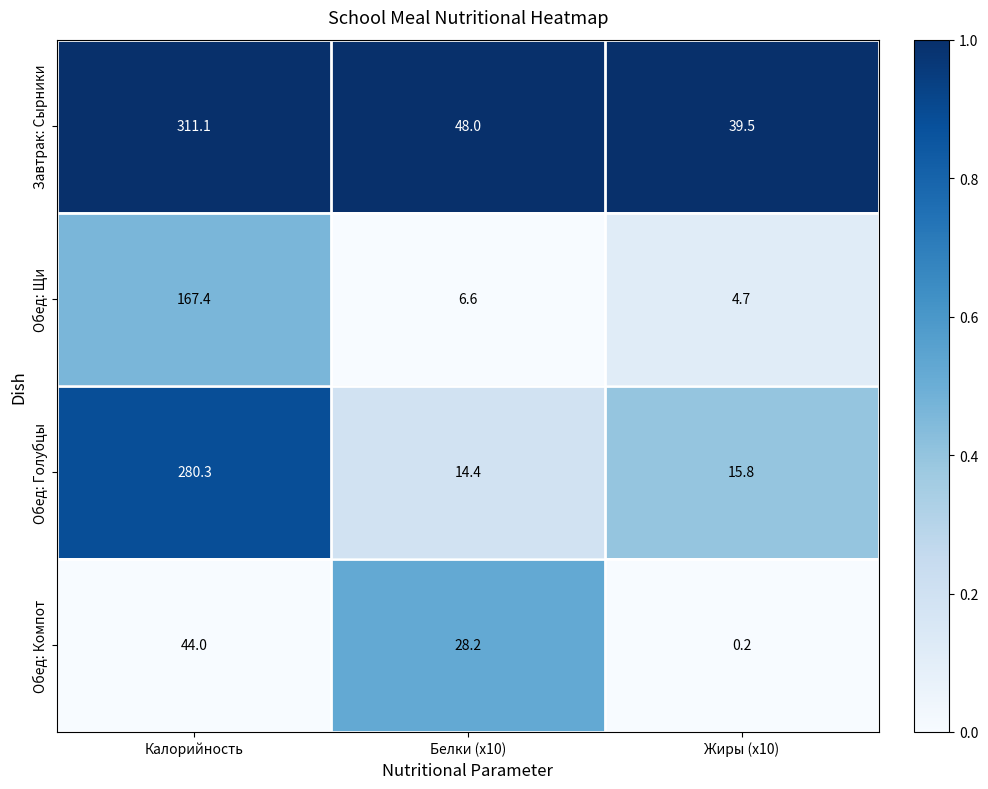

What is the average value of the Обед: Голубцы series?

103.5